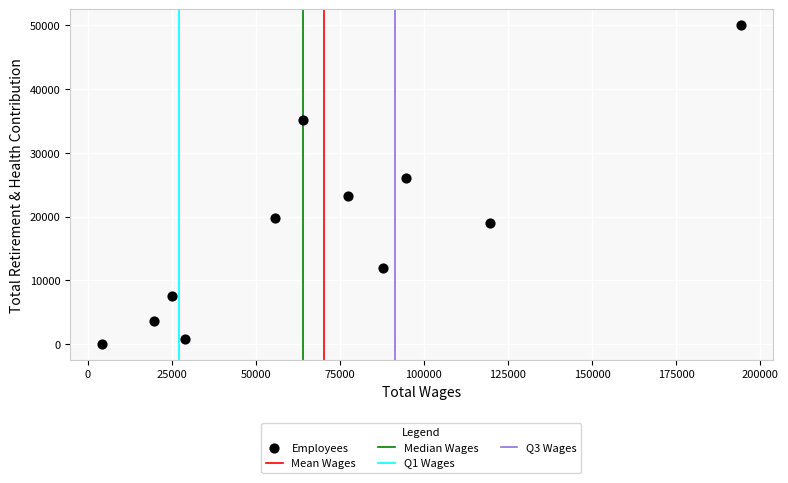

What is the range of X values (max minus min)?

190055